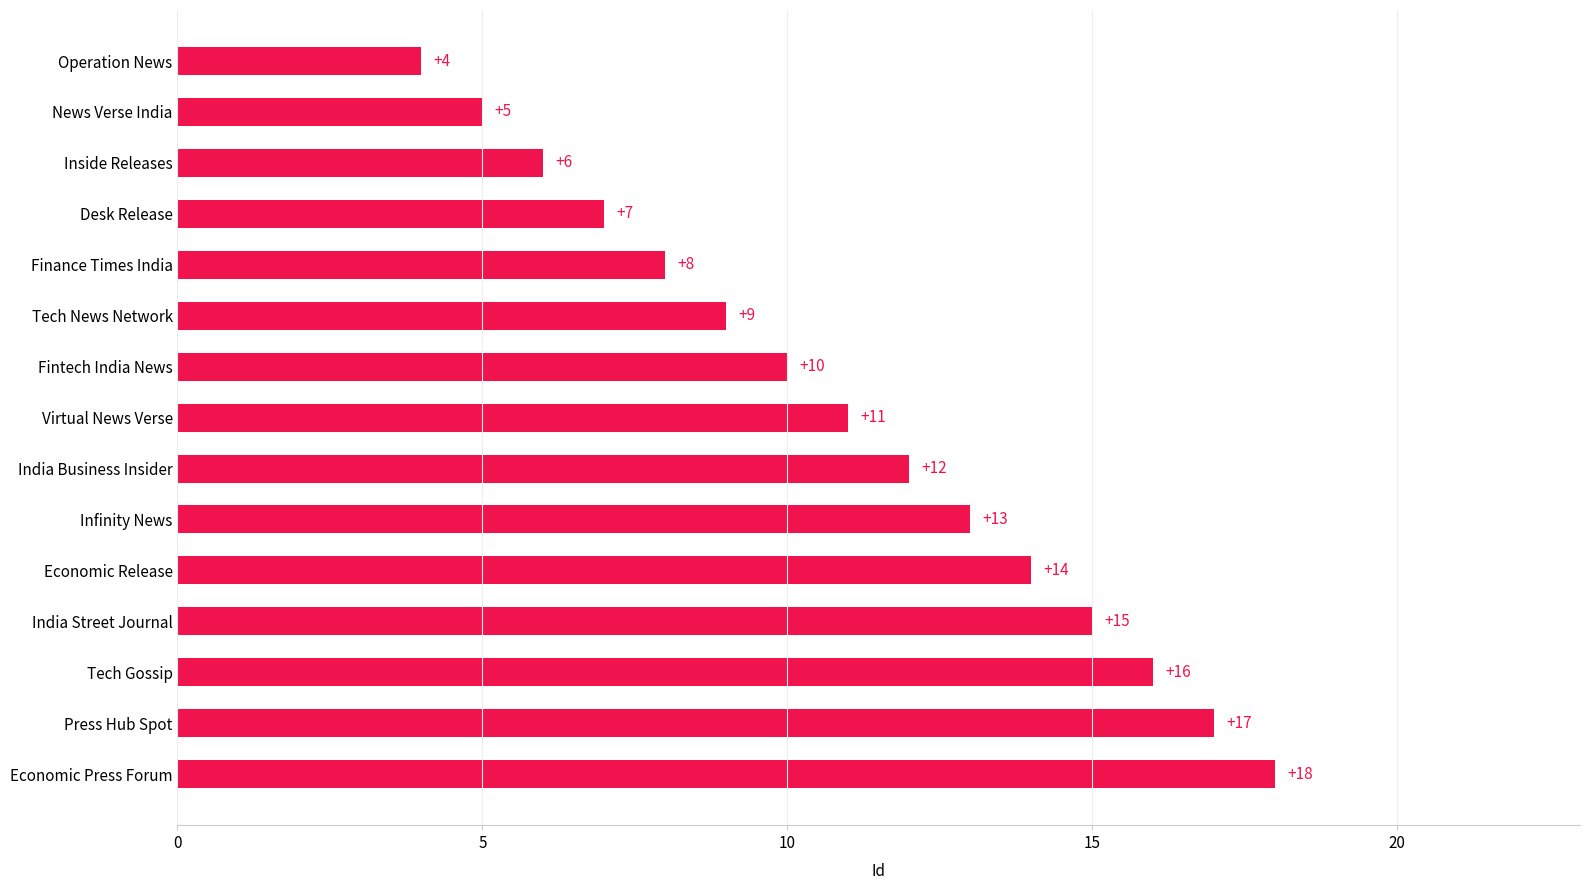

What is the maximum value shown in the chart?

18